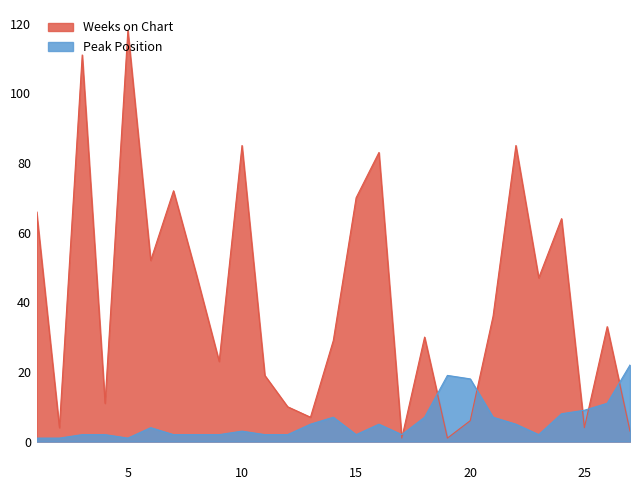

Reading right to left, extract all data points from this chart.

Weeks on Chart: 3	33	4	64	47	85	36	6	1	30	1	83	70	29	7	10	19	85	23	48	72	52	118	11	111	4	66
Peak Position: 22	11	9	8	2	5	7	18	19	7	2	5	2	7	5	2	2	3	2	2	2	4	1	2	2	1	1